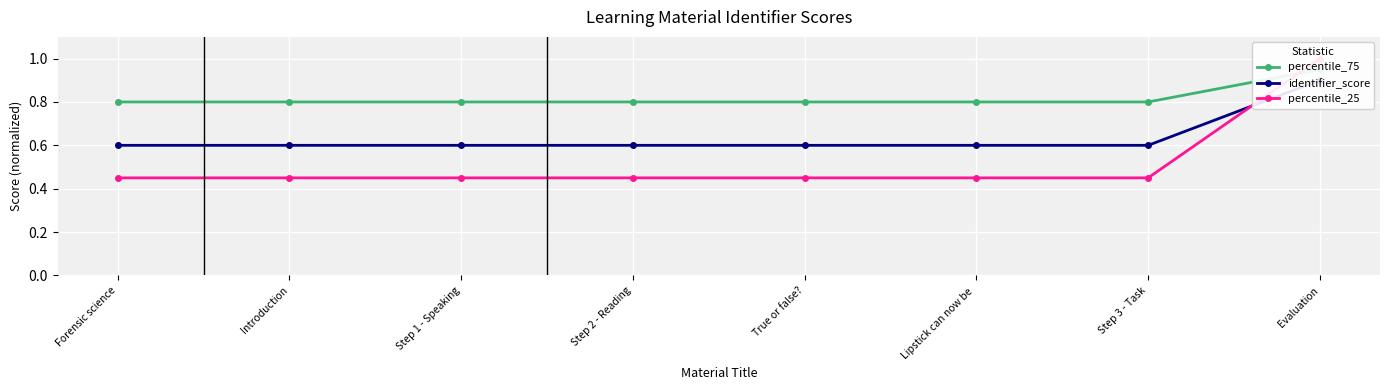

Reading left to right, transcribe all the data shown in this chart.

percentile_75: Forensic science=0.8	Introduction=0.8	Step 1 - Speaking=0.8	Step 2 - Reading=0.8	True or false?=0.8	Lipstick can now be =0.8	Step 3 - Task=0.8	Evaluation=1.0
identifier_score: Forensic science=0.6	Introduction=0.6	Step 1 - Speaking=0.6	Step 2 - Reading=0.6	True or false?=0.6	Lipstick can now be =0.6	Step 3 - Task=0.6	Evaluation=0.9
percentile_25: Forensic science=0.5	Introduction=0.5	Step 1 - Speaking=0.5	Step 2 - Reading=0.5	True or false?=0.5	Lipstick can now be =0.5	Step 3 - Task=0.5	Evaluation=1.0